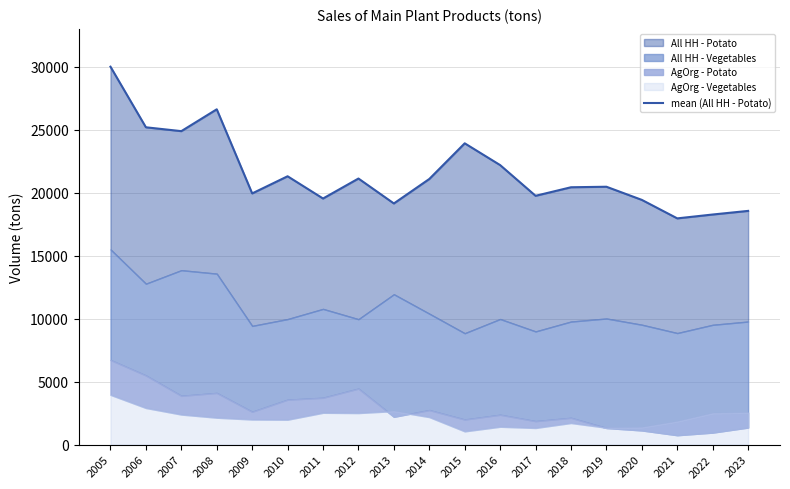

What is the approximate value at 2022, to the nearest 10?

18280